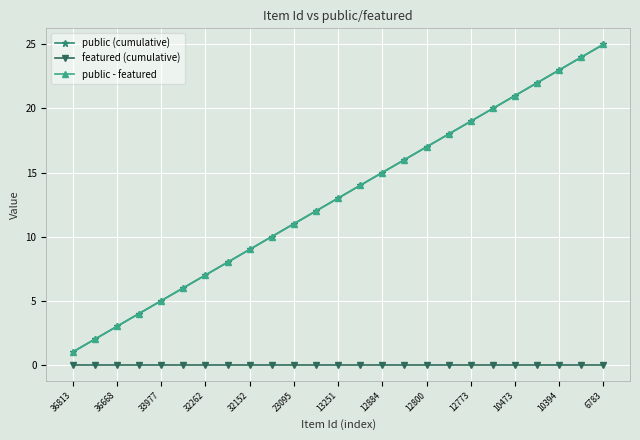

Does the chart have visible grid lines?

Yes